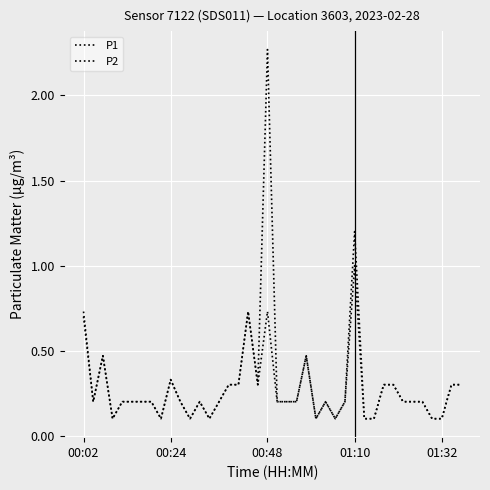

Does the chart display data point markers on the line(s)?

No